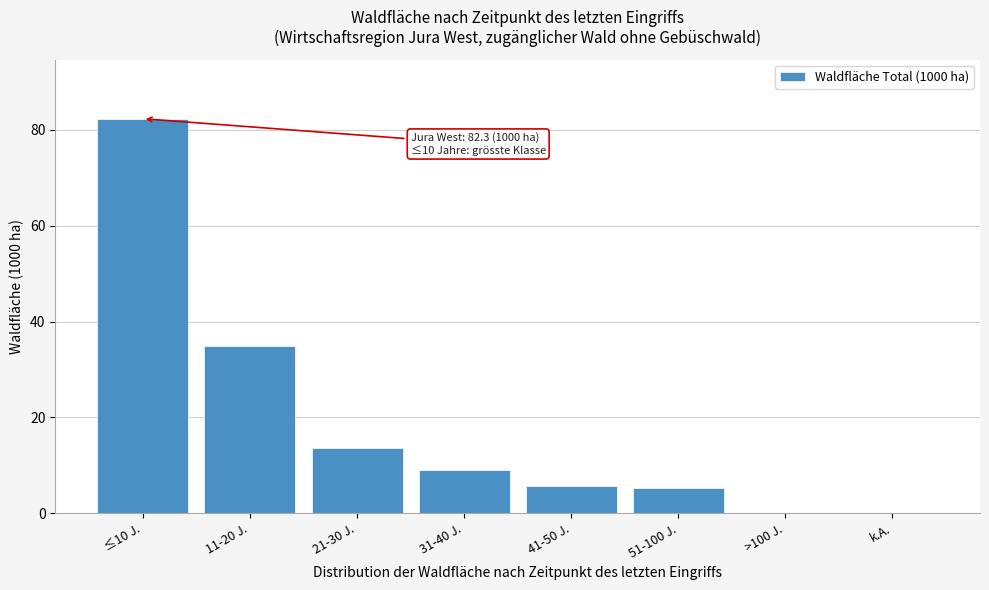

Reading left to right, transcribe all the data shown in this chart.

≤10 J.=82.3	11-20 J.=34.8	21-30 J.=13.6	31-40 J.=9.0	41-50 J.=5.7	51-100 J.=5.2	>100 J.=0.0	k.A.=0.0